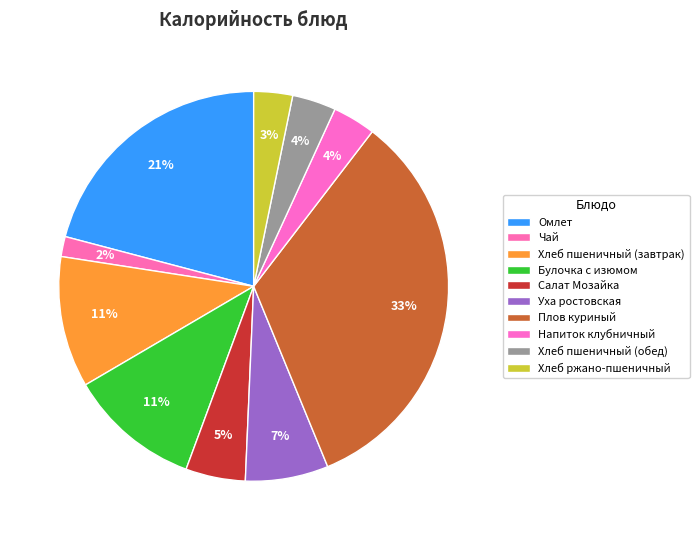

Is Омлет the majority of the pie?

No